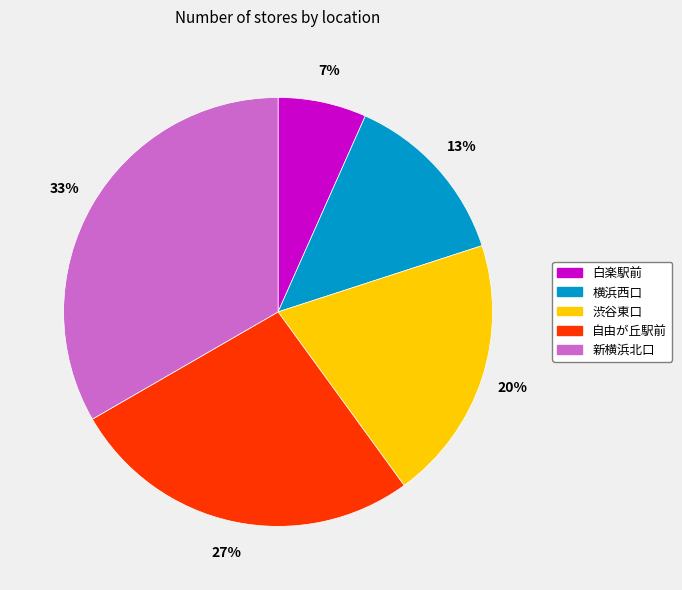

To the nearest percent, what is the difference between the 渋谷東口 and 新横浜北口 slice percentages?

13%